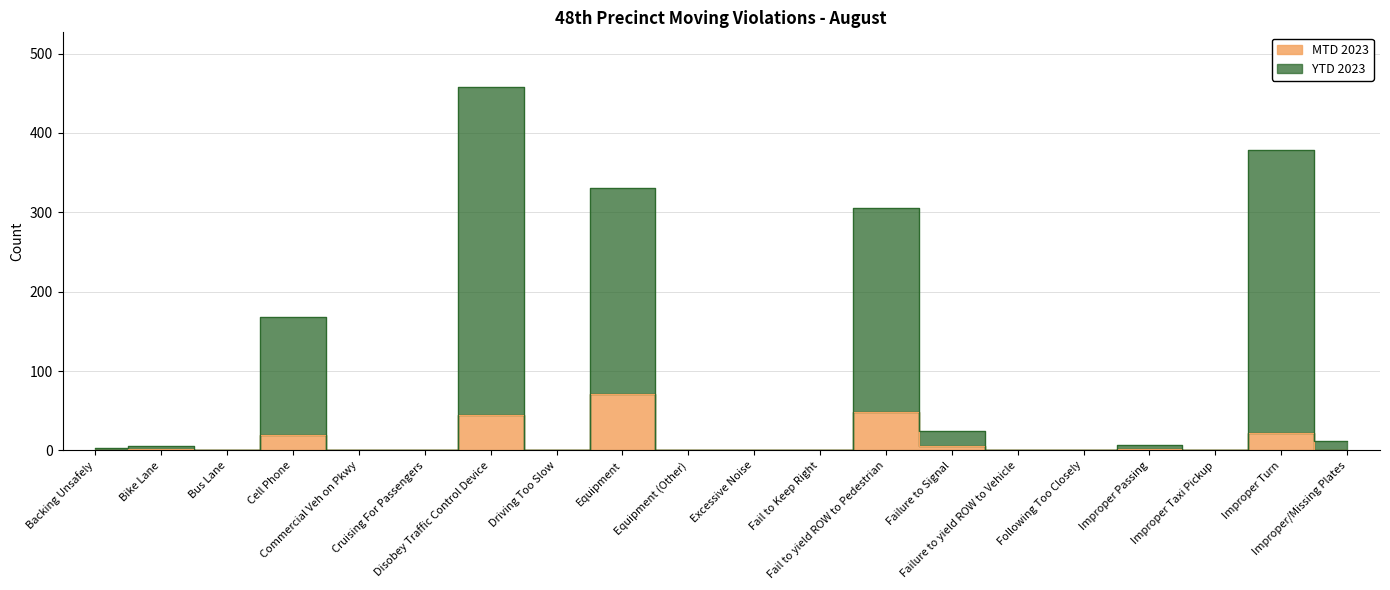

True or false: YTD 2023 has a value of 2 at Bike Lane.

False